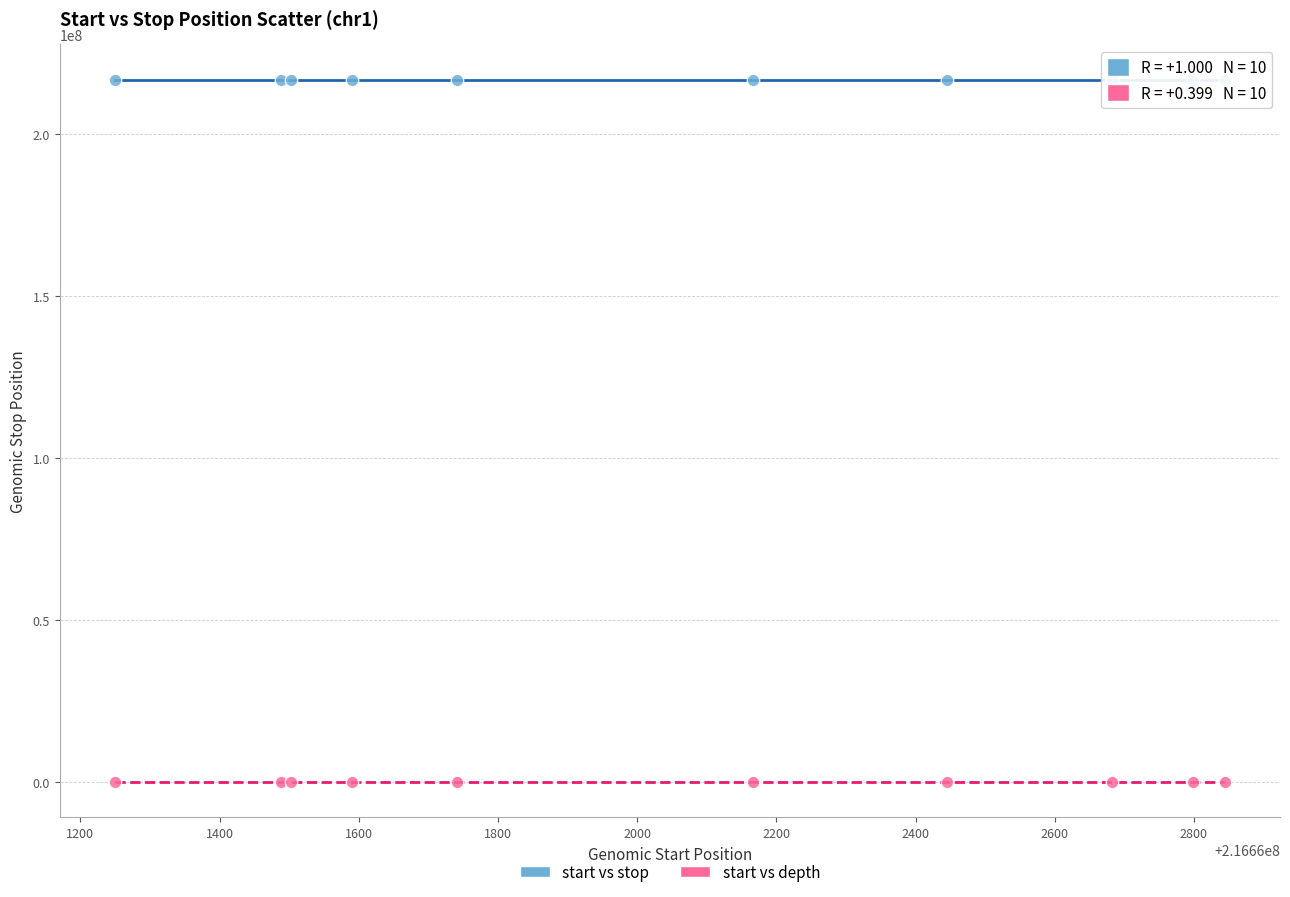

Which series contains the highest Y value?

start vs stop